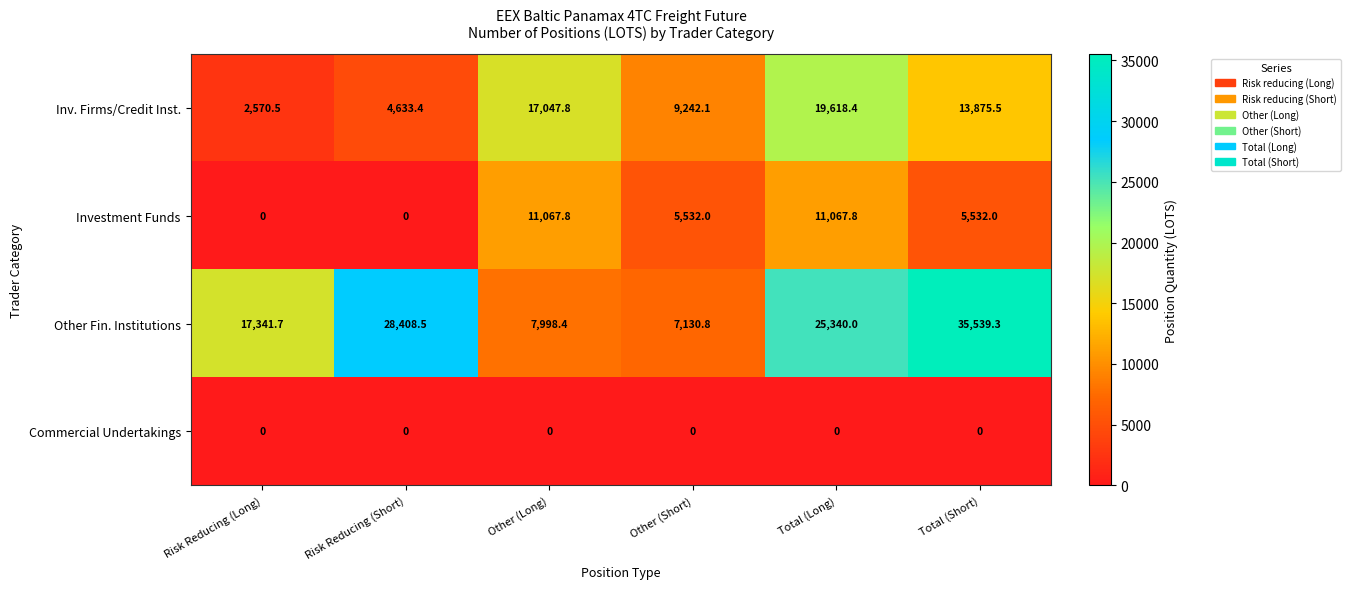

What is the average value of the Investment Funds series?

5533.3